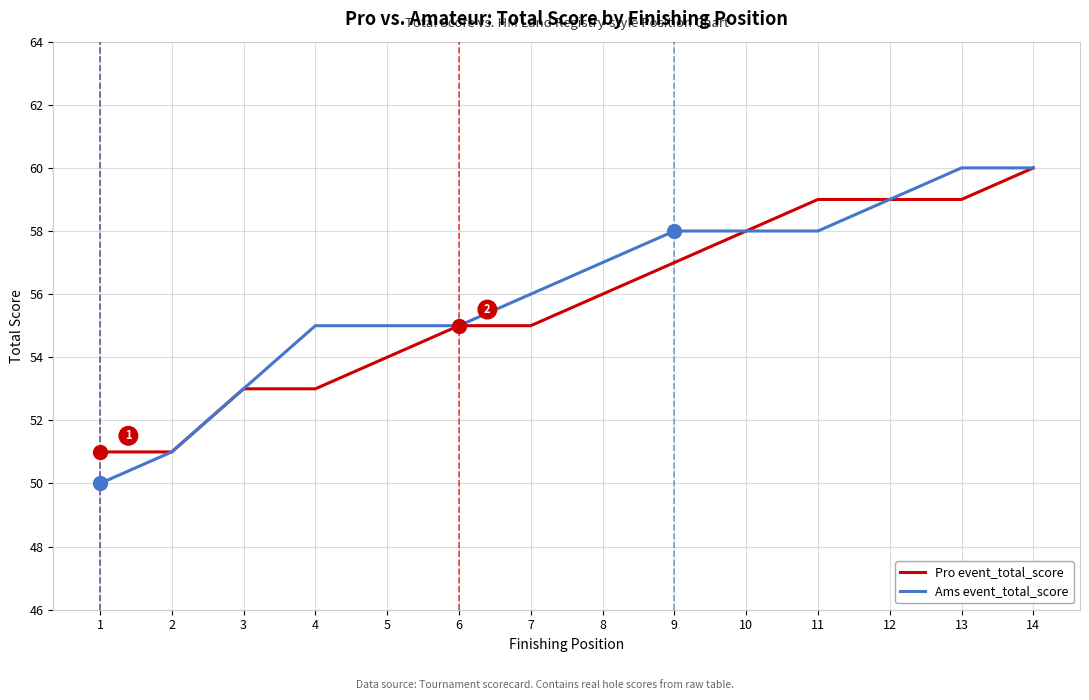

What is the difference between the second highest and second lowest values in the Ams event_total_score series?

9